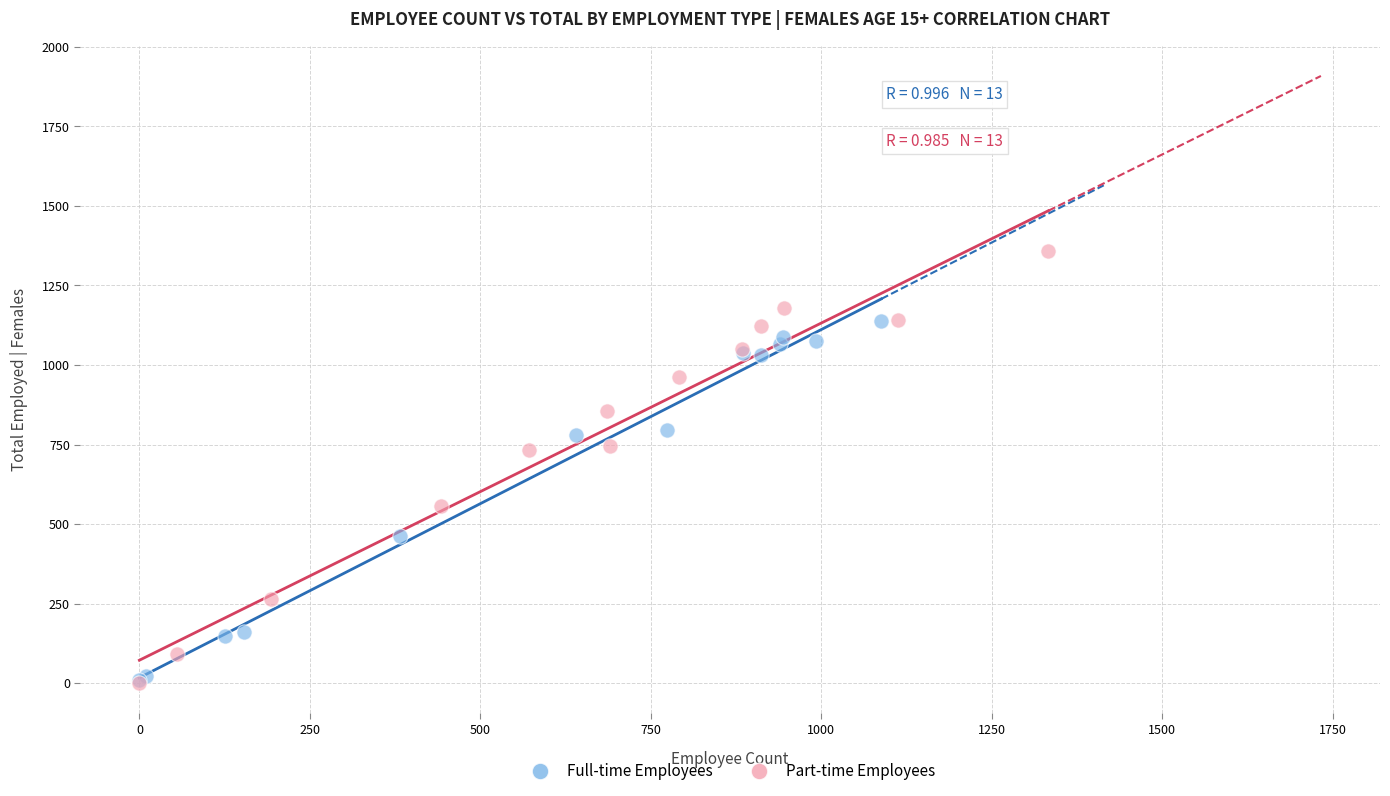

Which series has the largest Y range (max minus min)?

Part-time Employees